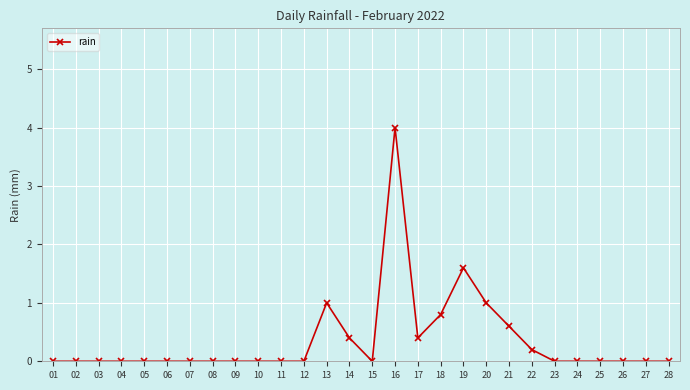

At which label is the value closest to 2?

19